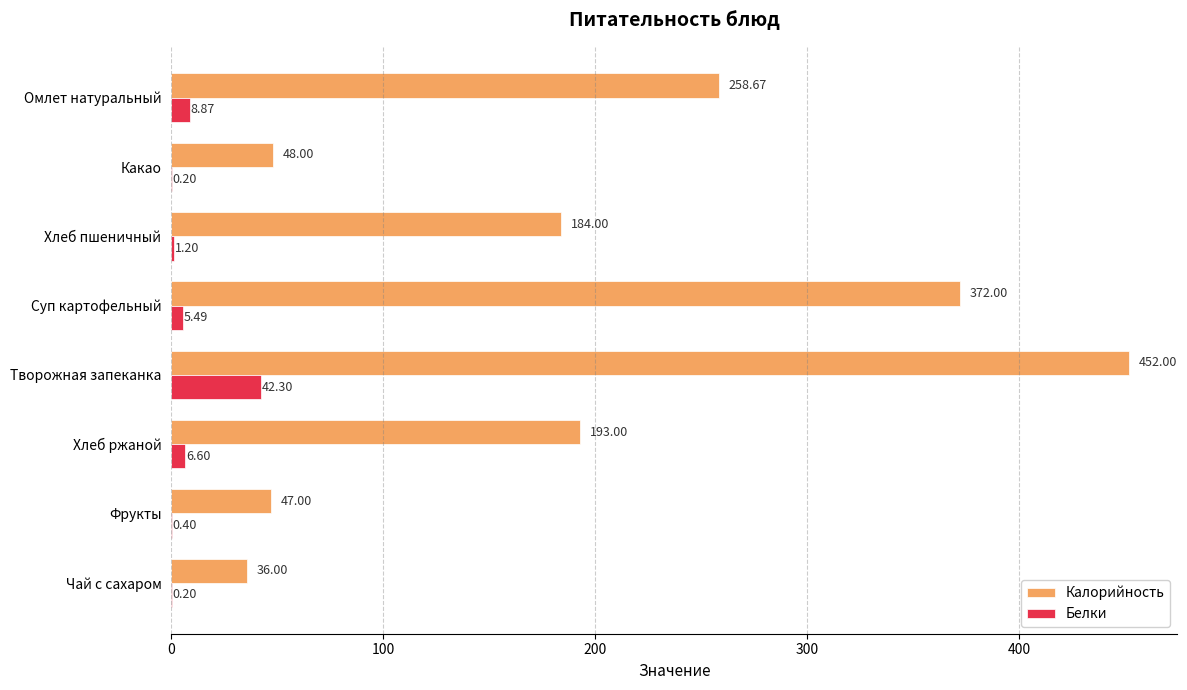

What is the sum of the Калорийность values at Хлеб пшеничный and Фрукты?

231.0